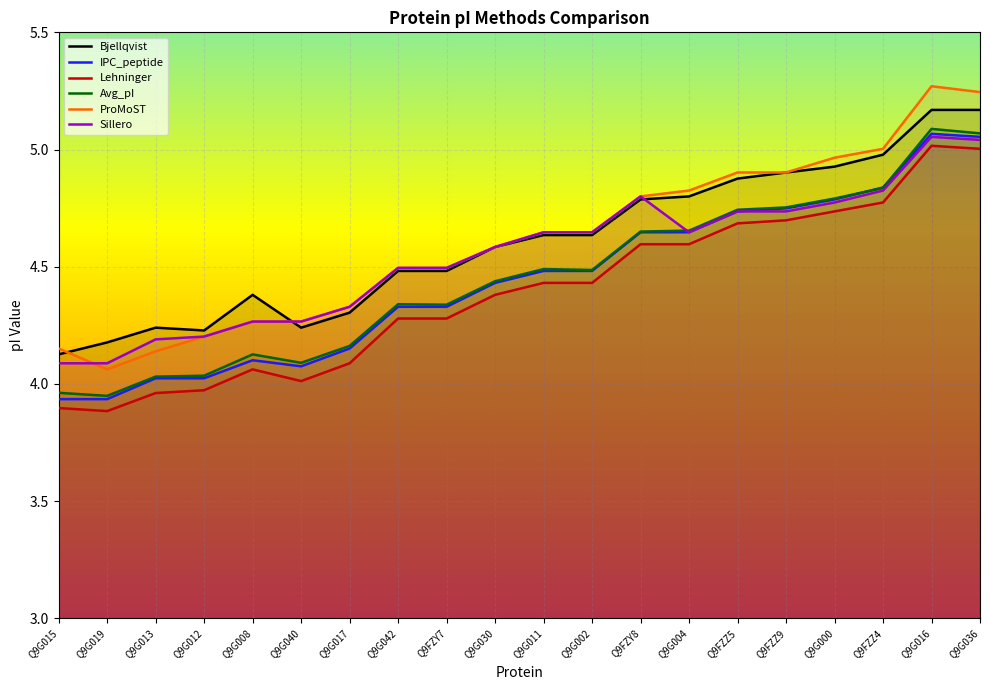

What are all the series names shown in the legend?

Bjellqvist, IPC_peptide, Lehninger, Avg_pI, ProMoST, Sillero